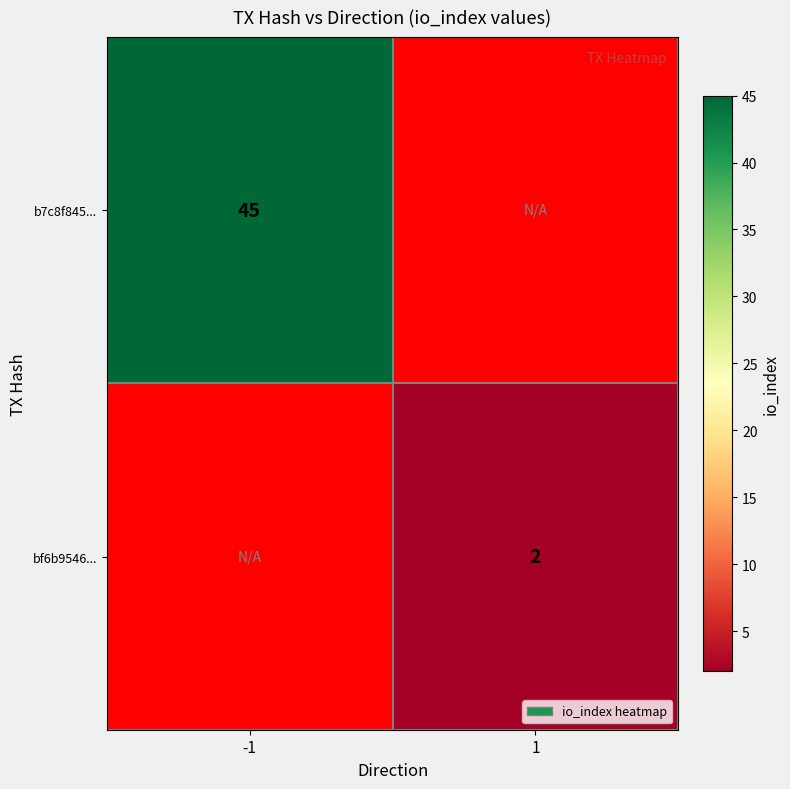

The value of b7c8f845... at -1 is 15. True or false?

False